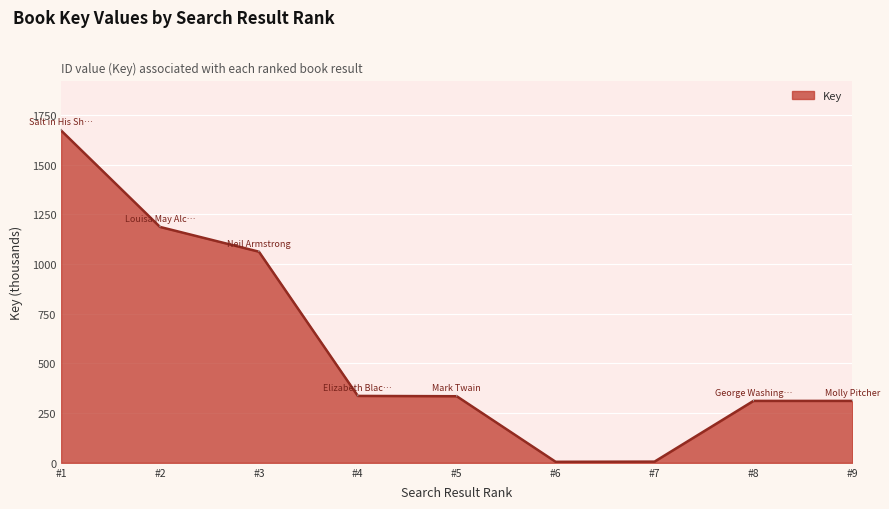

What is the maximum value shown in the chart?

1671.3